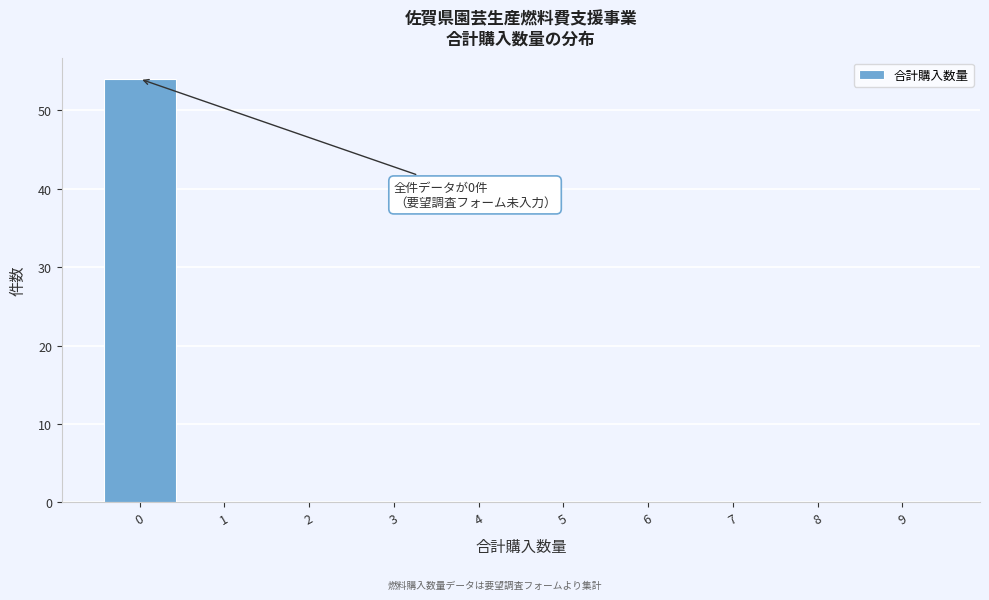

Over which range of the x-axis is the bar tallest?

-0.5 to 0.5